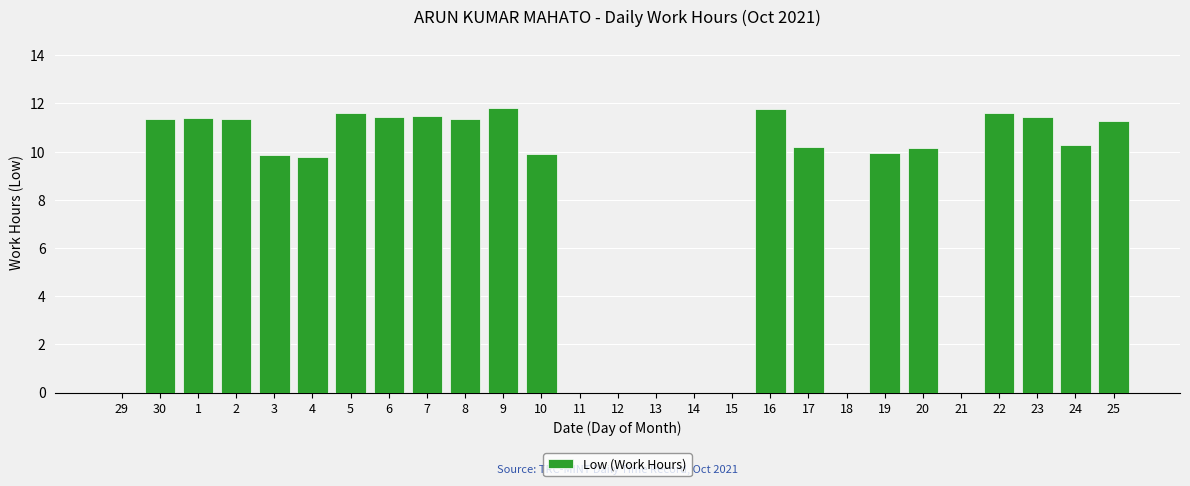

The value at 5 is 11.6. True or false?

True